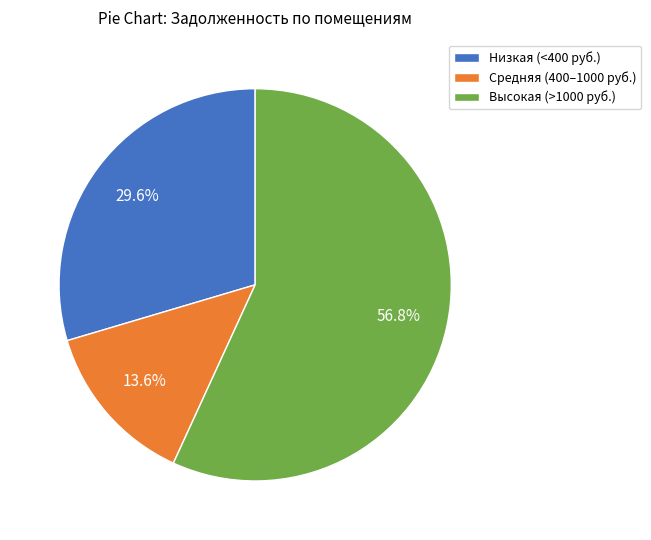

Count the number of slices in the pie.

3